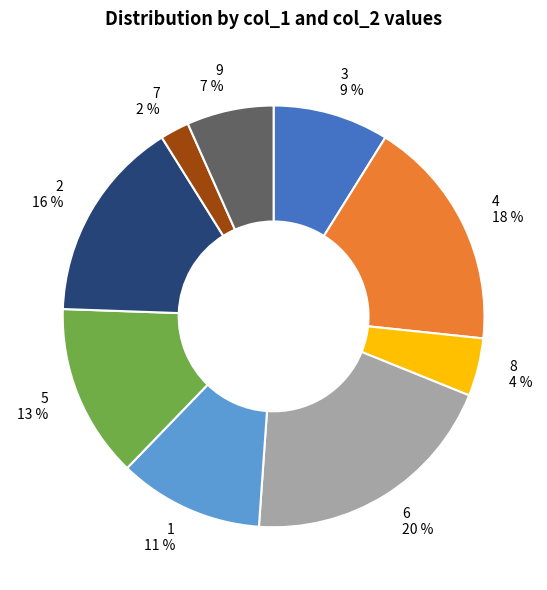

Which slice is the smallest?

7